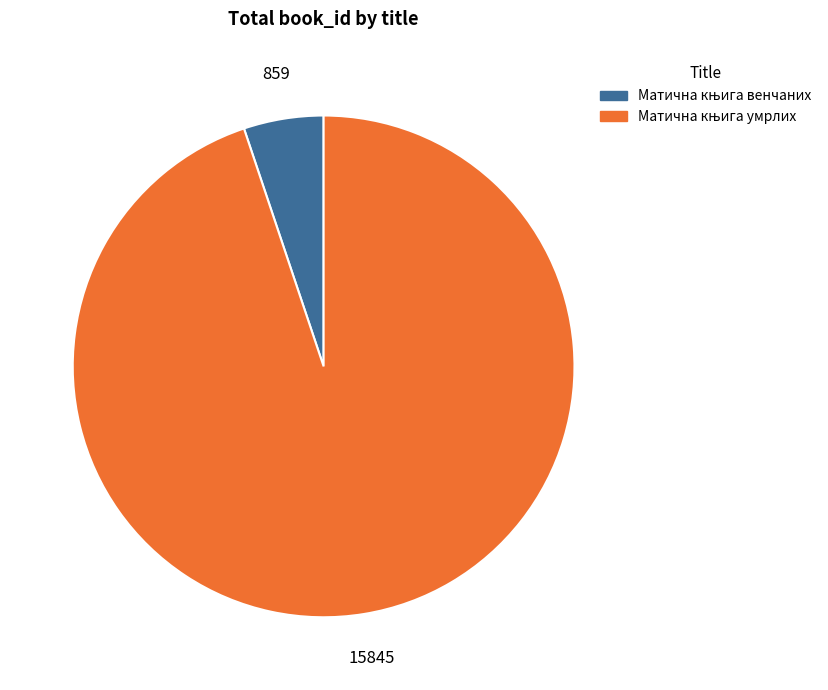

How many slices are in this pie chart?

2